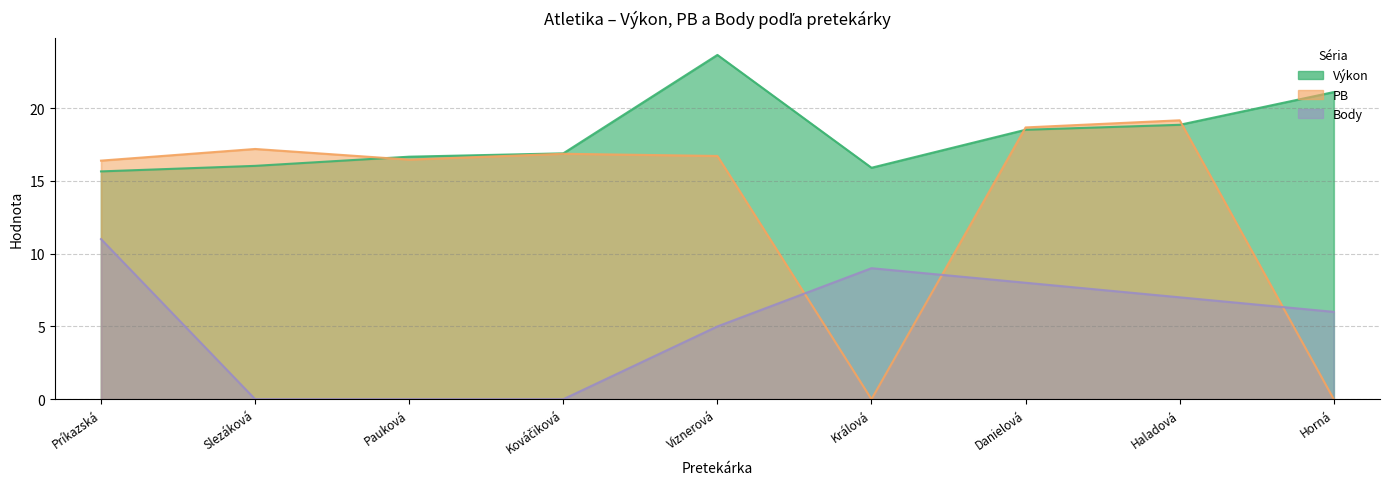

Which series changed the most between Danielová and Haladová?

Body